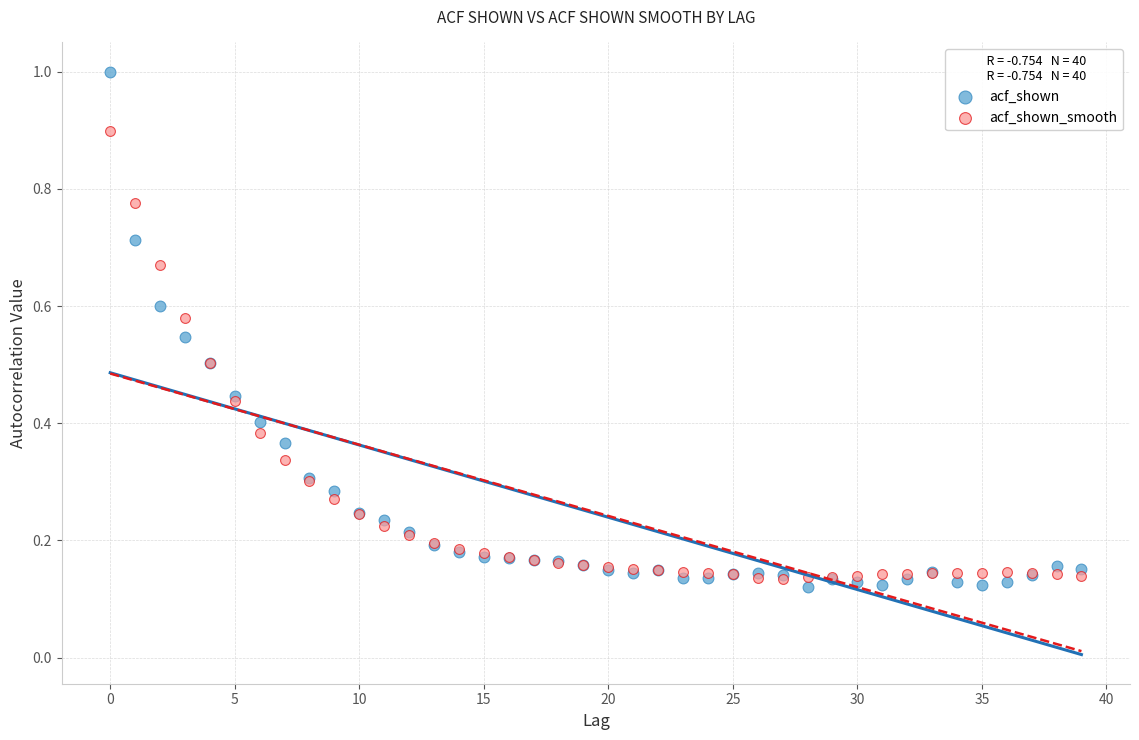

What are all the series names shown in the legend?

acf_shown, acf_shown_smooth